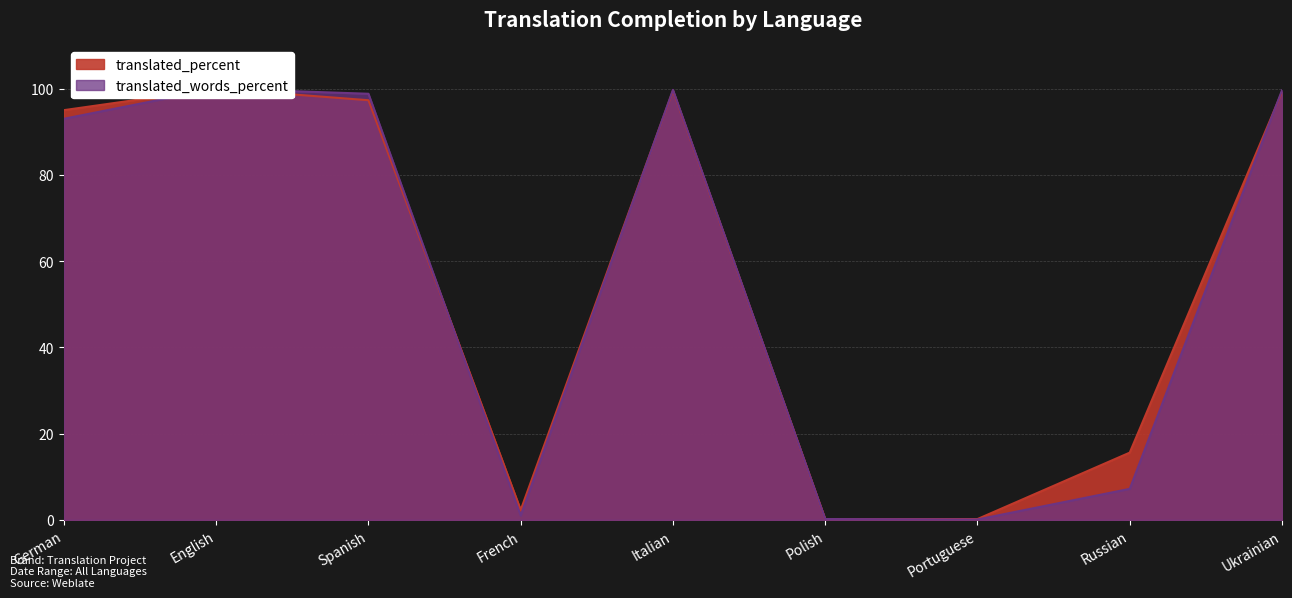

Between French and Ukrainian, which series saw the biggest shift?

translated_words_percent